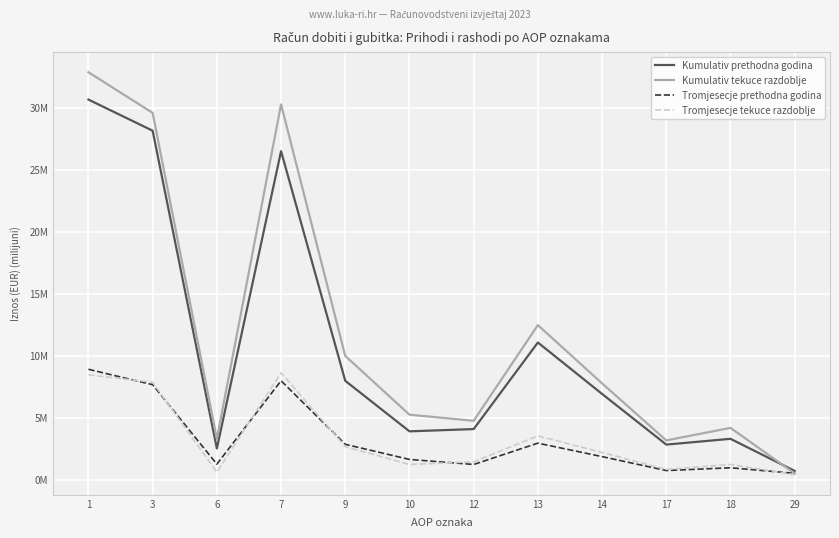

Does the chart have visible grid lines?

Yes